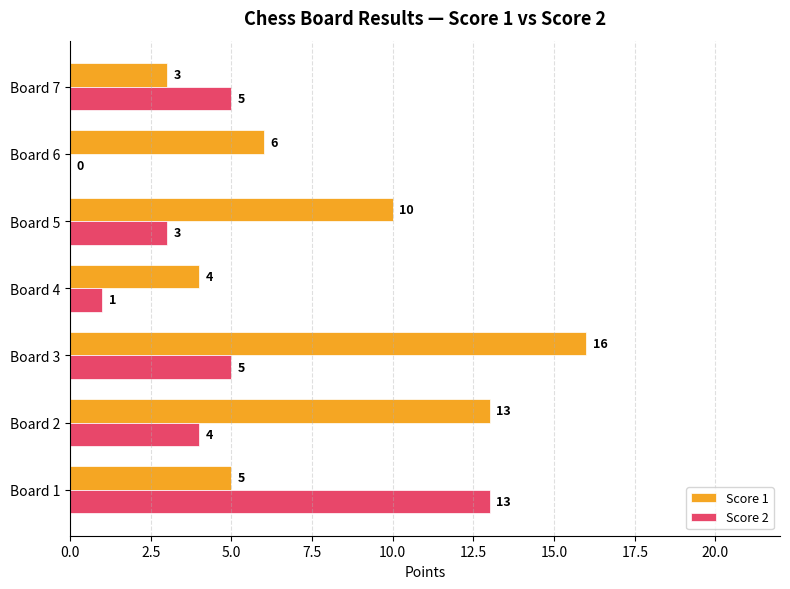

Between Board 2 and Board 4, which series saw the biggest shift?

Score 1